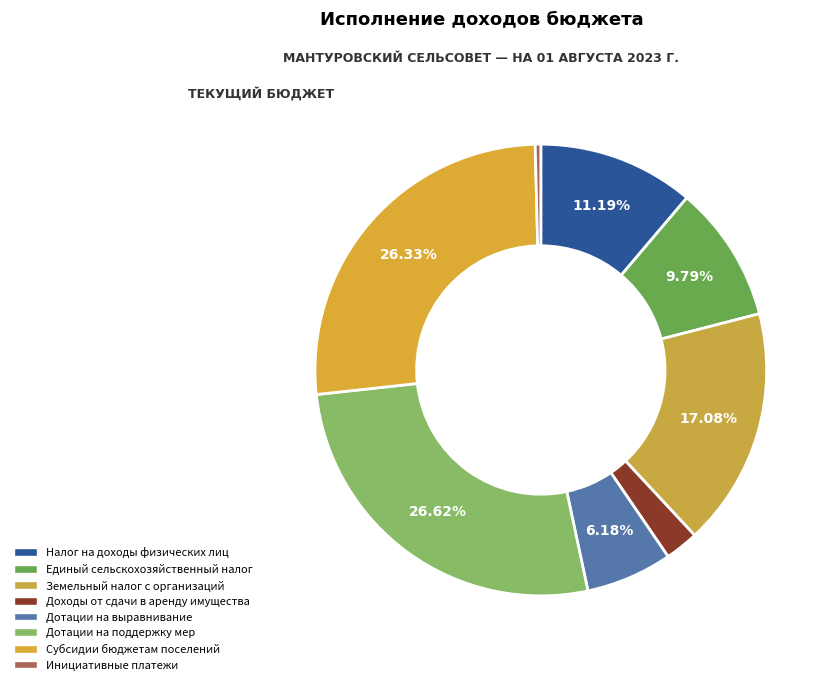

Count the number of slices in the pie.

8